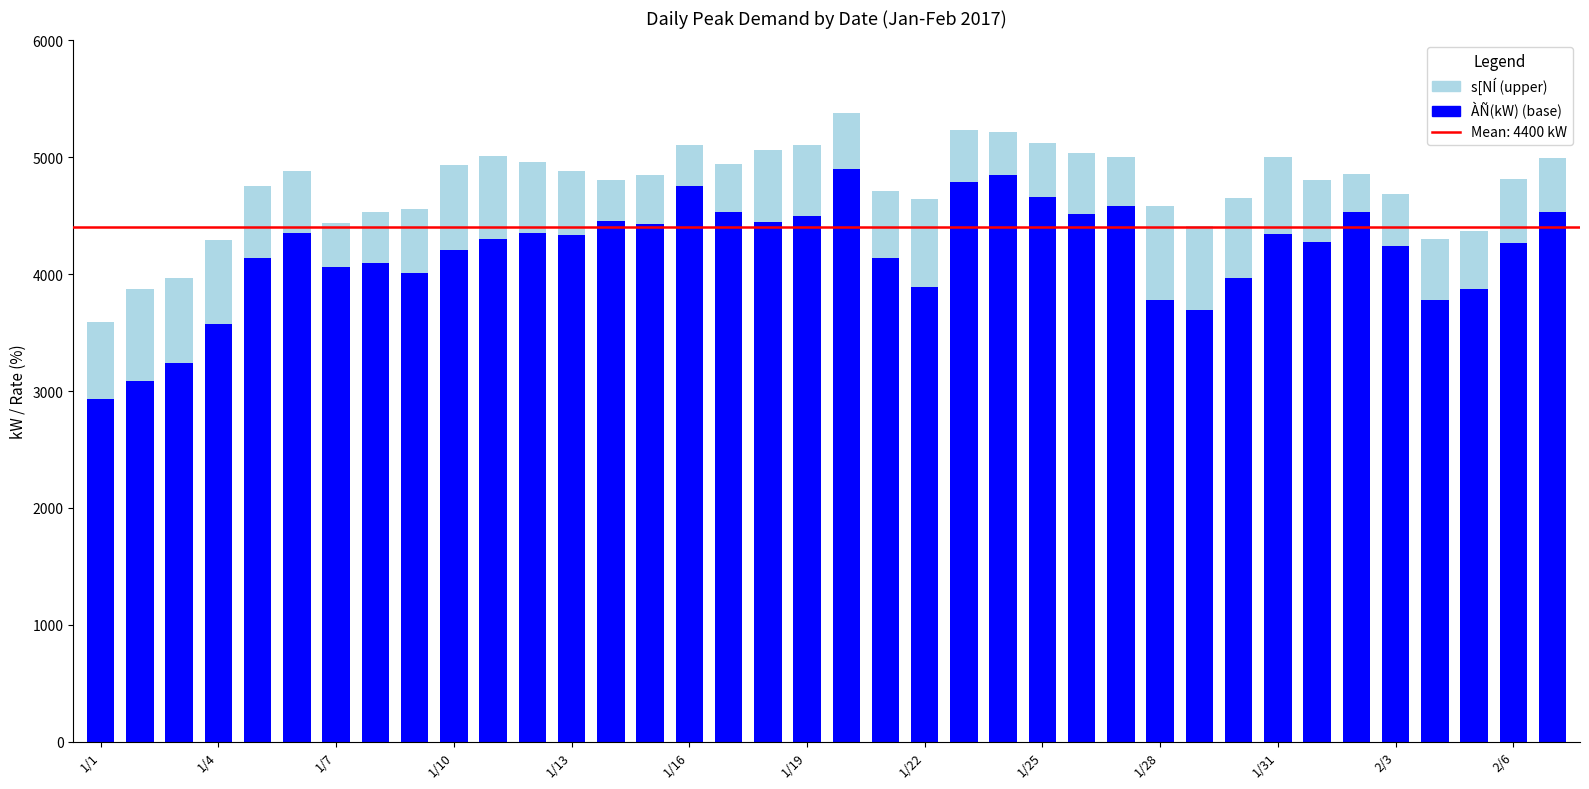

Does the chart contain any negative values?

No